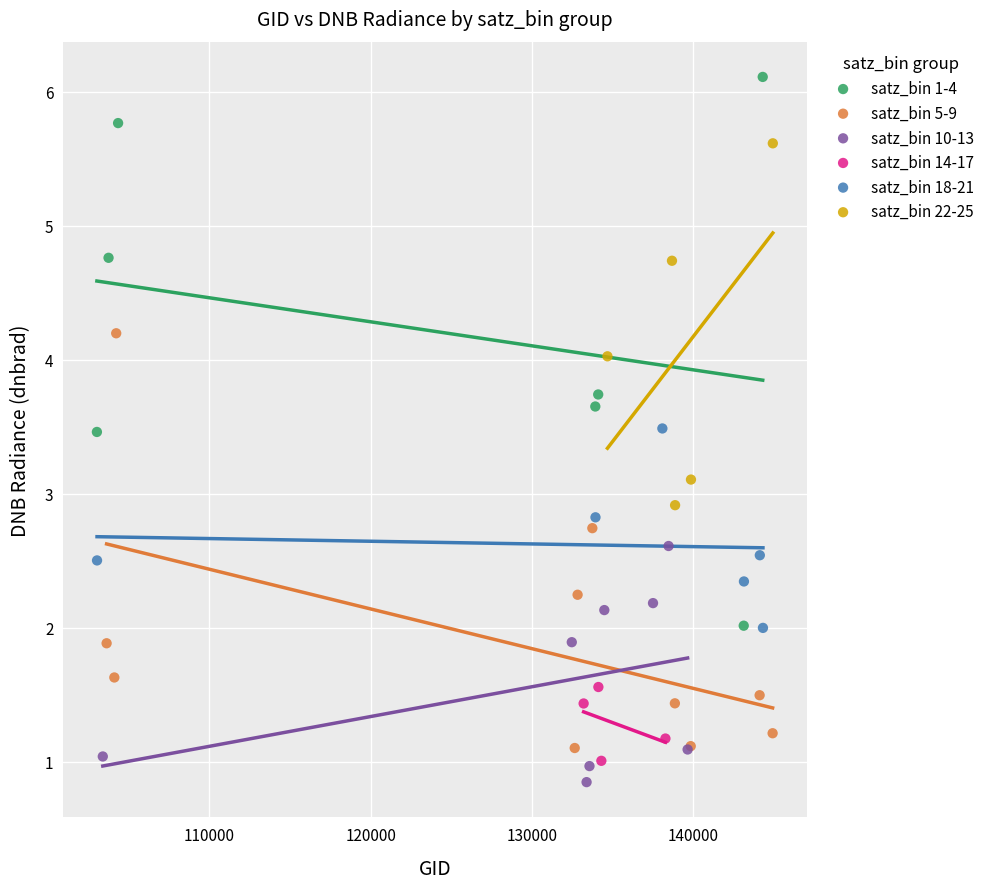

Which series has the largest Y range (max minus min)?

satz_bin 1-4